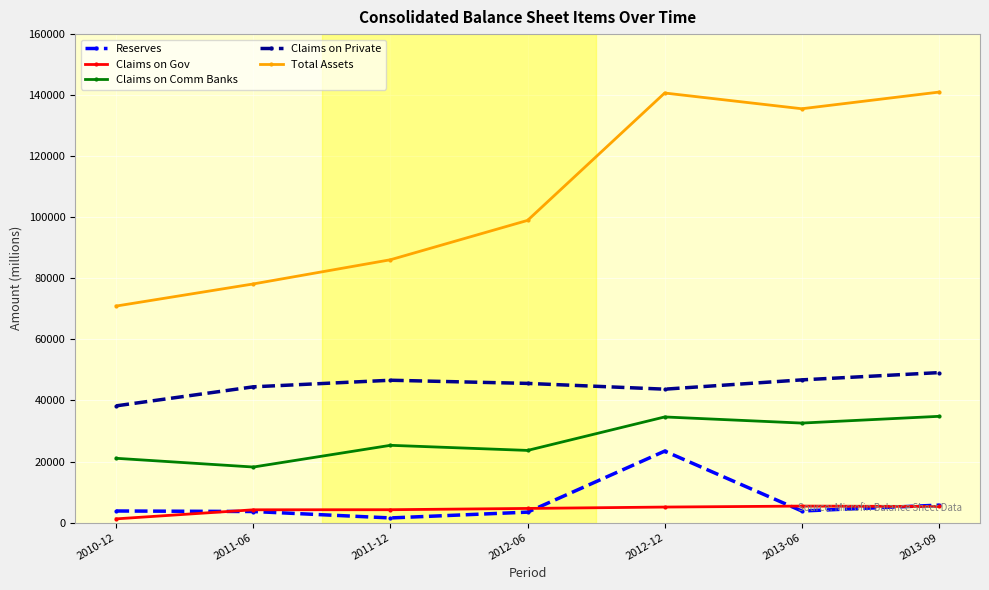

True or false: Claims on Gov has a value of 8147.6 at 2012-12.

False